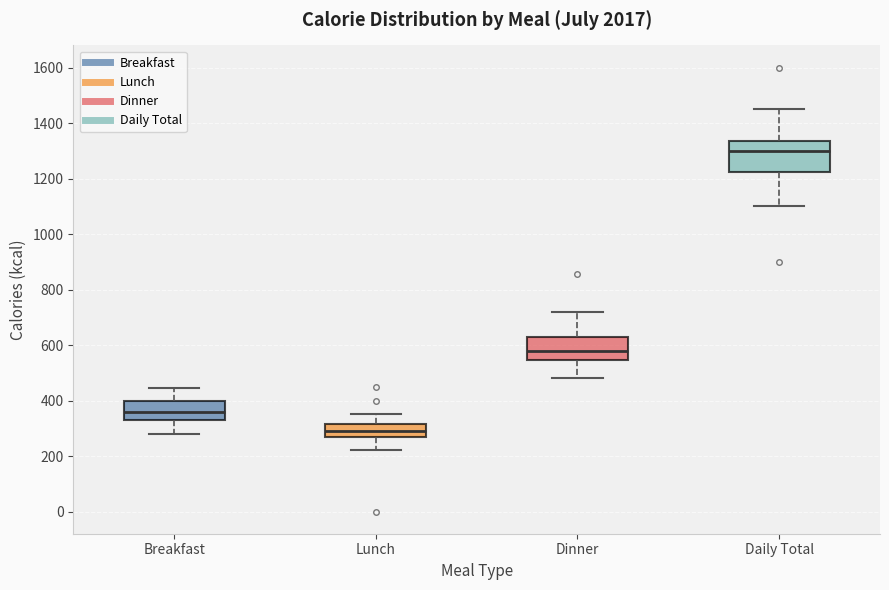

Where is the upper edge of the box for Lunch on the y-axis? The values are not printed on the chart, so give them approximately, as read against the axis.

320